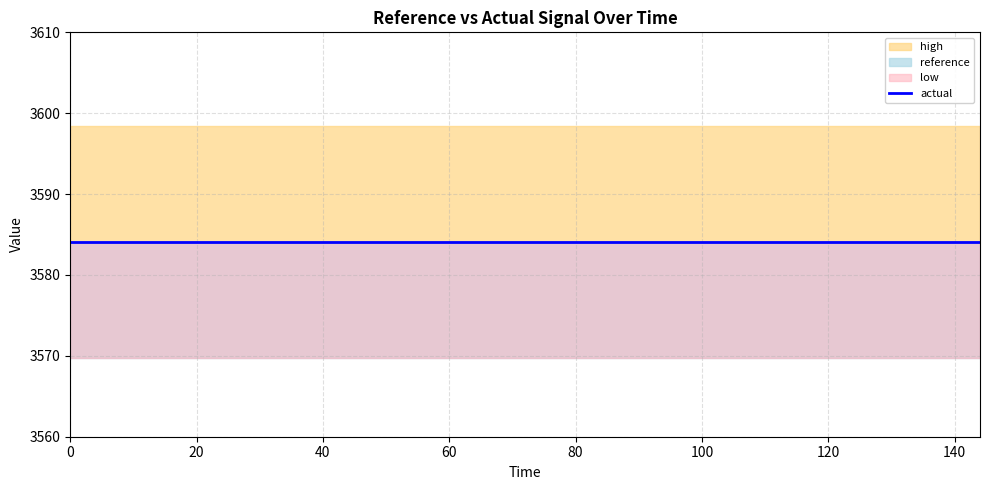

Rank the categories by reference value from lowest to highest.

0, 1, 2, 3, 4, 5, 6, 7, 8, 9, 10, 11, 12, 13, 14, 15, 16, 17, 18, 19